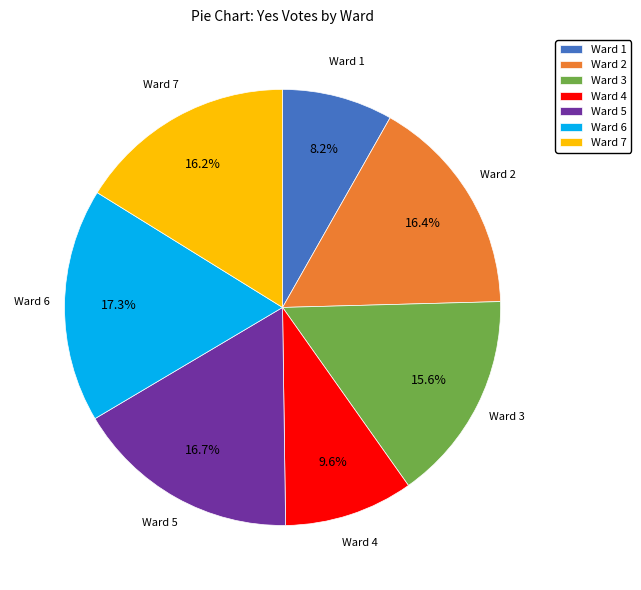

How much of the chart is everything except Ward 3?

84.4%